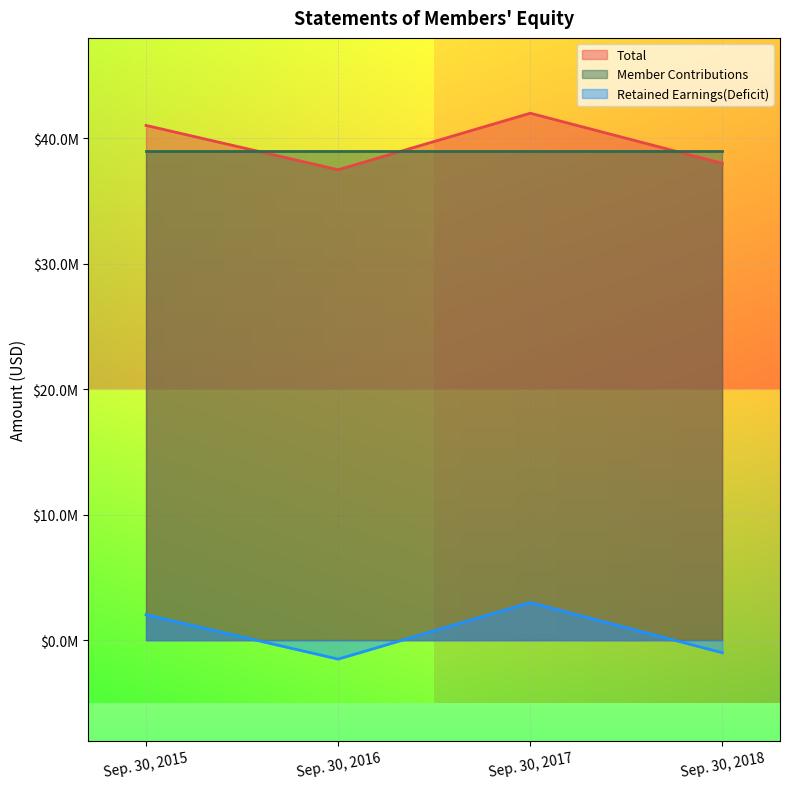

At how many categories does at least one series exceed 27546180?

4